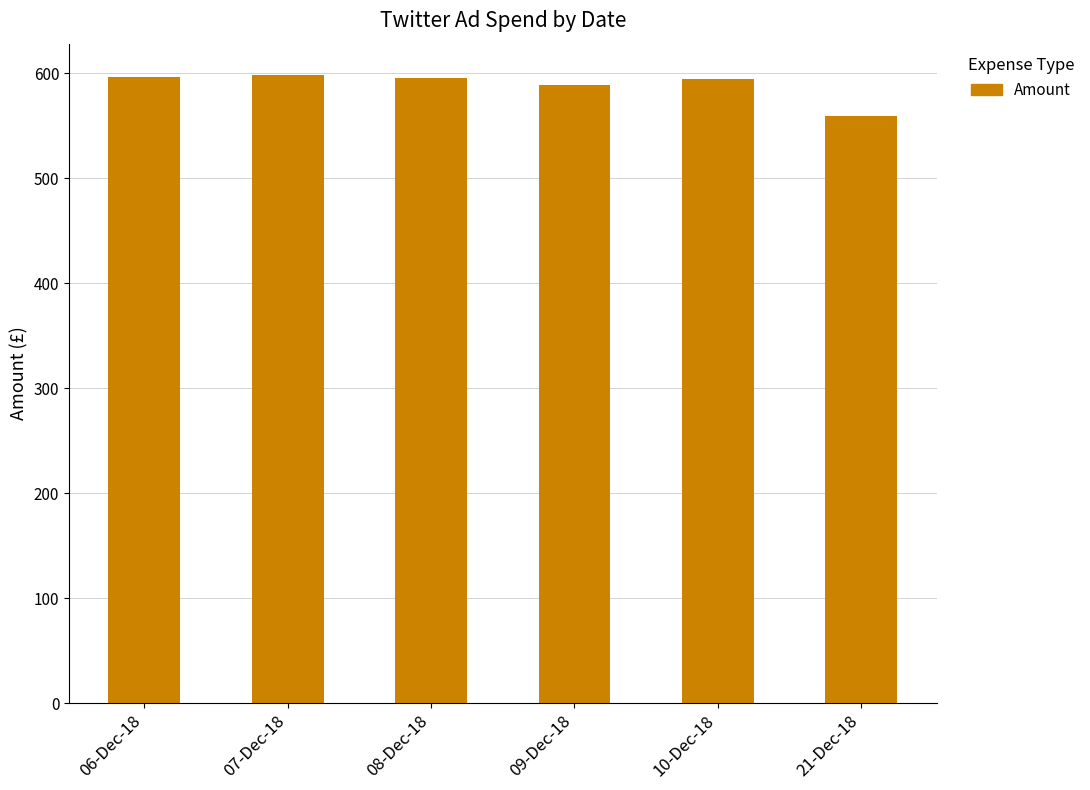

What is the minimum value shown in the chart?

559.4